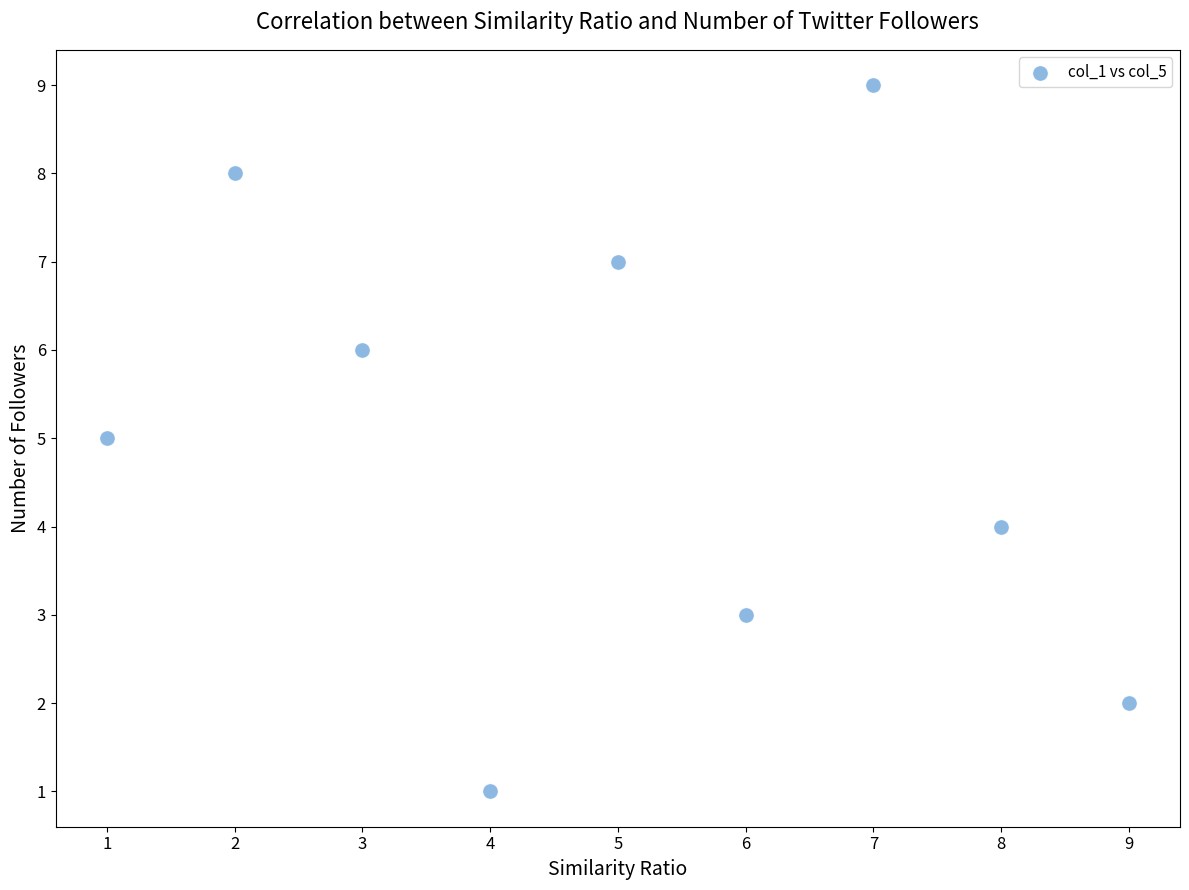

What is the average Y value?

5